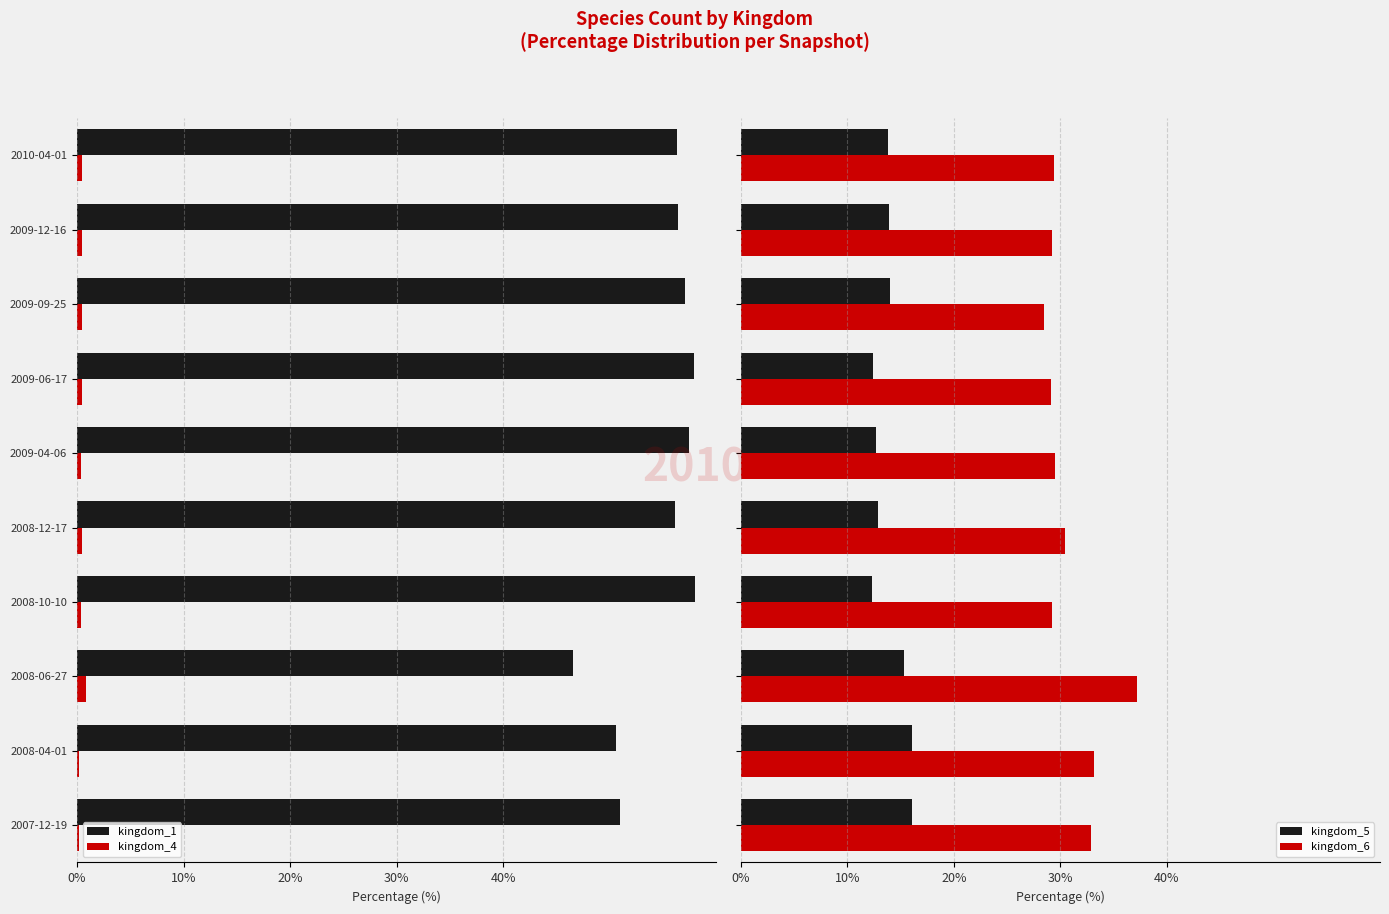

What is the highest value of the kingdom_6 series?

37.2